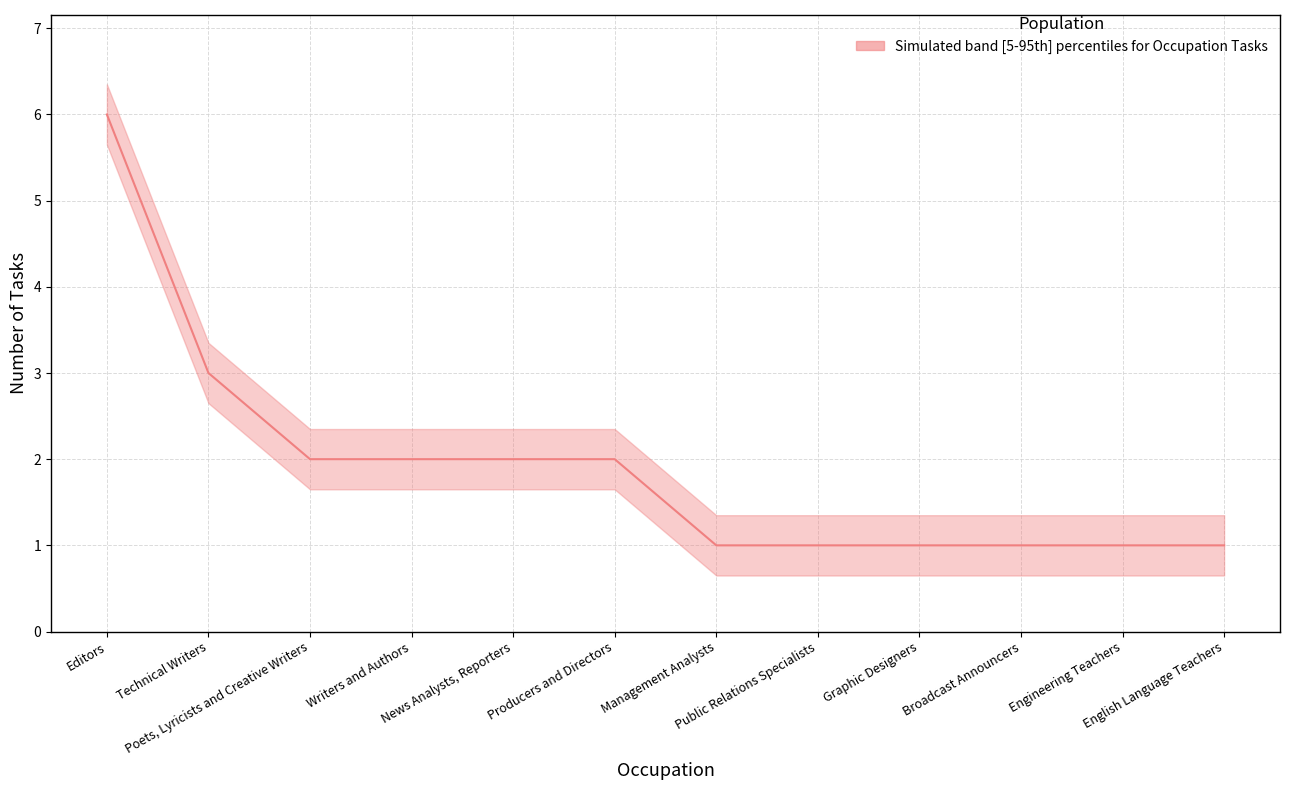

What is the ratio of the value at News Analysts, Reporters to the value at Management Analysts?

2.0